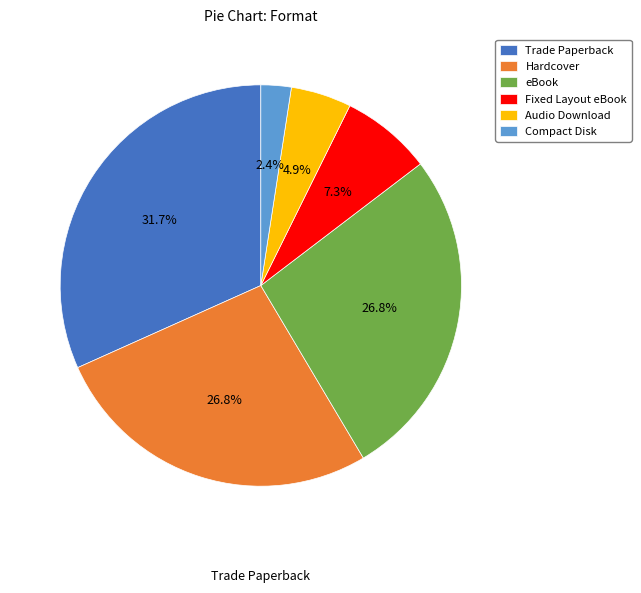

What percentage is the eBook slice, to the nearest percent?

27%